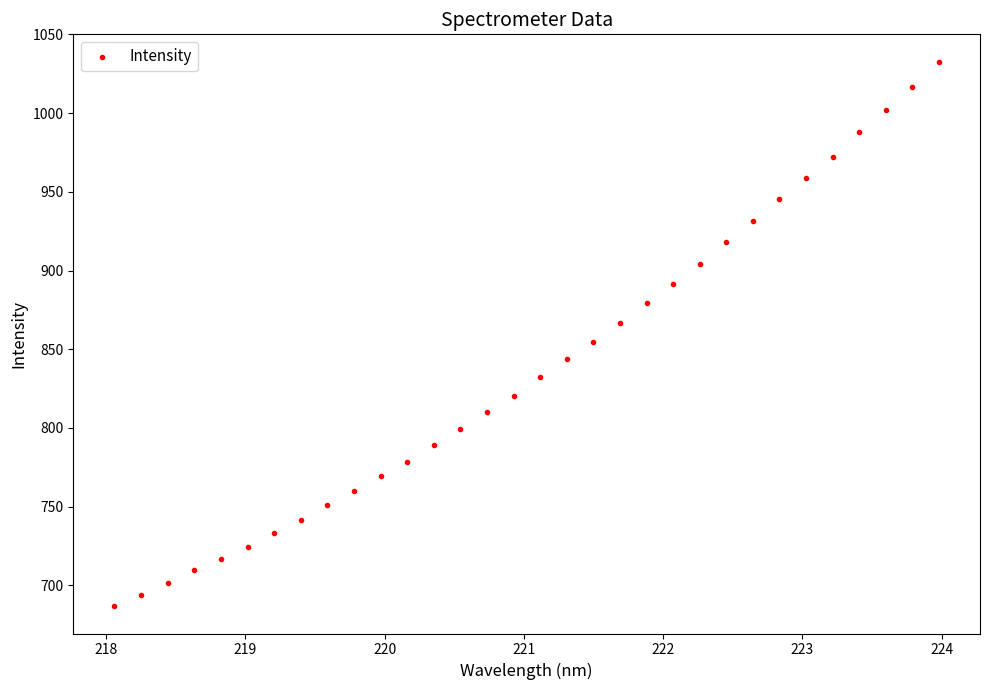

What is the range of X values (max minus min)?

5.9